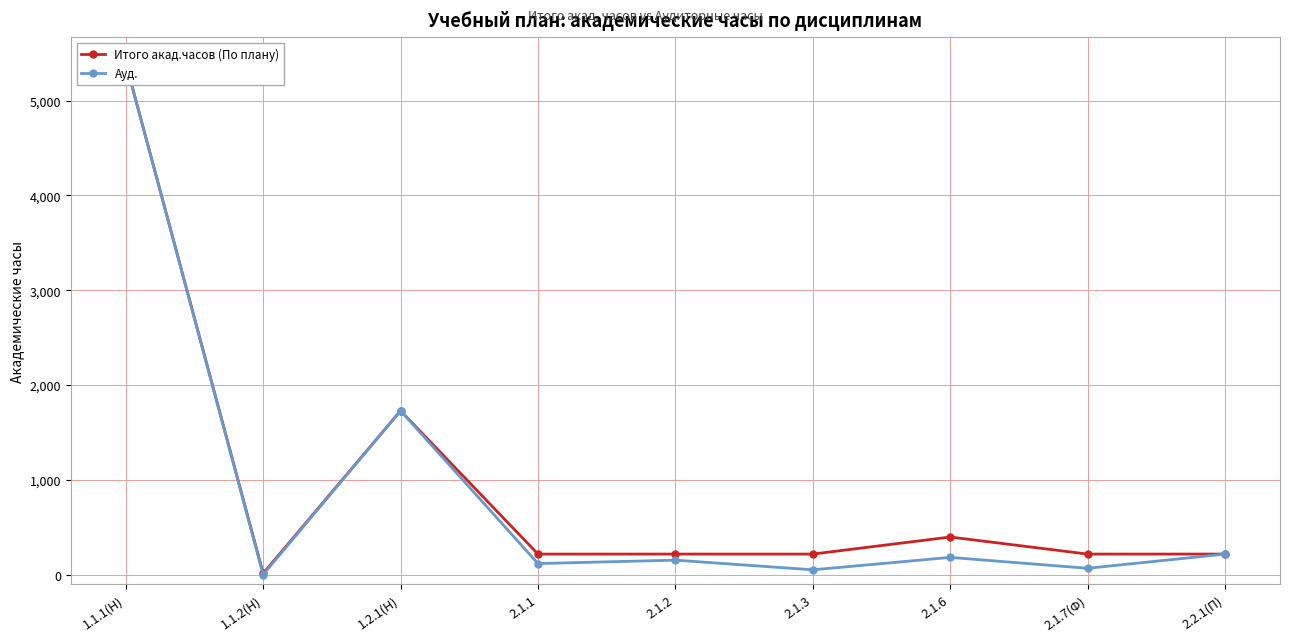

What is the label of the 8th point from the left?

2.1.7(Ф)